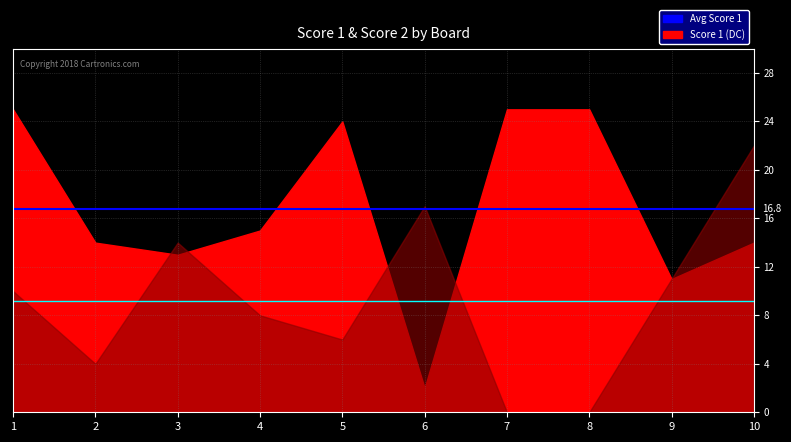

The Avg Score 2 series shows 9.2 at 1. True or false?

True